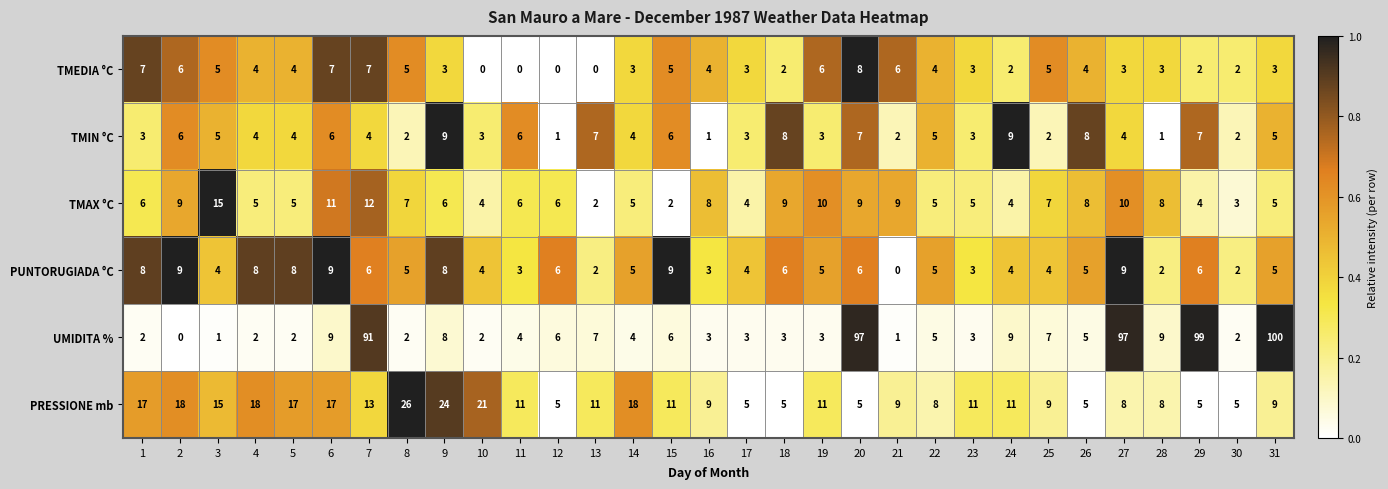

How many data points in TMAX °C are less than 6?

13